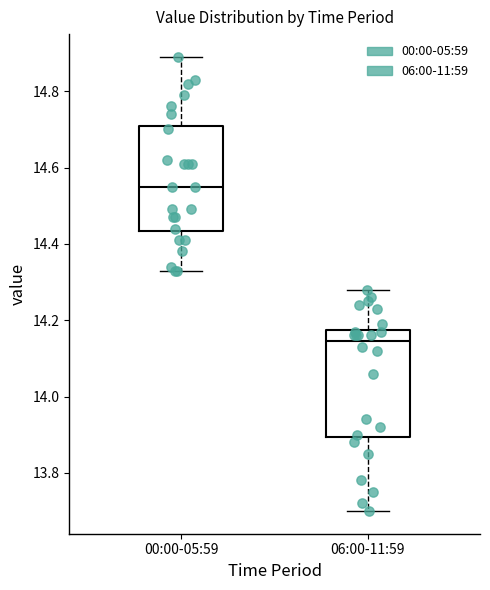

Reading left to right, read every box against the y-axis: the position of its median line, the range the box covers, and the ends of its whiskers. The values are not printed on the chart, so give them approximately, as read against the axis.

00:00-05:59: median 14.56, box 14.44 to 14.72, whiskers 14.34 to 14.90
06:00-11:59: median 14.14, box 13.90 to 14.18, whiskers 13.70 to 14.28